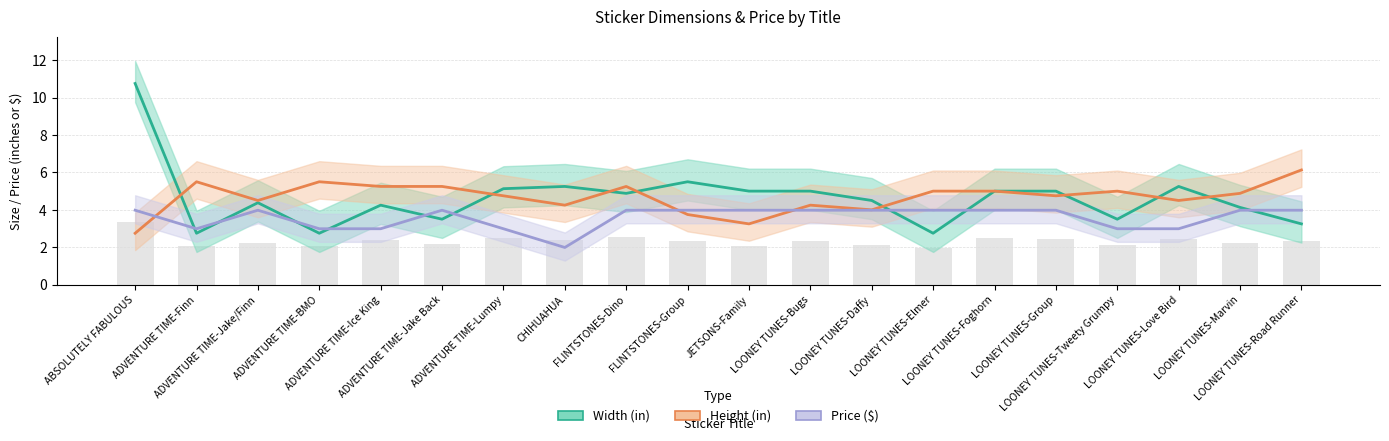

Which category has the lowest value in the Height (in) series?

ABSOLUTELY FABULOUS